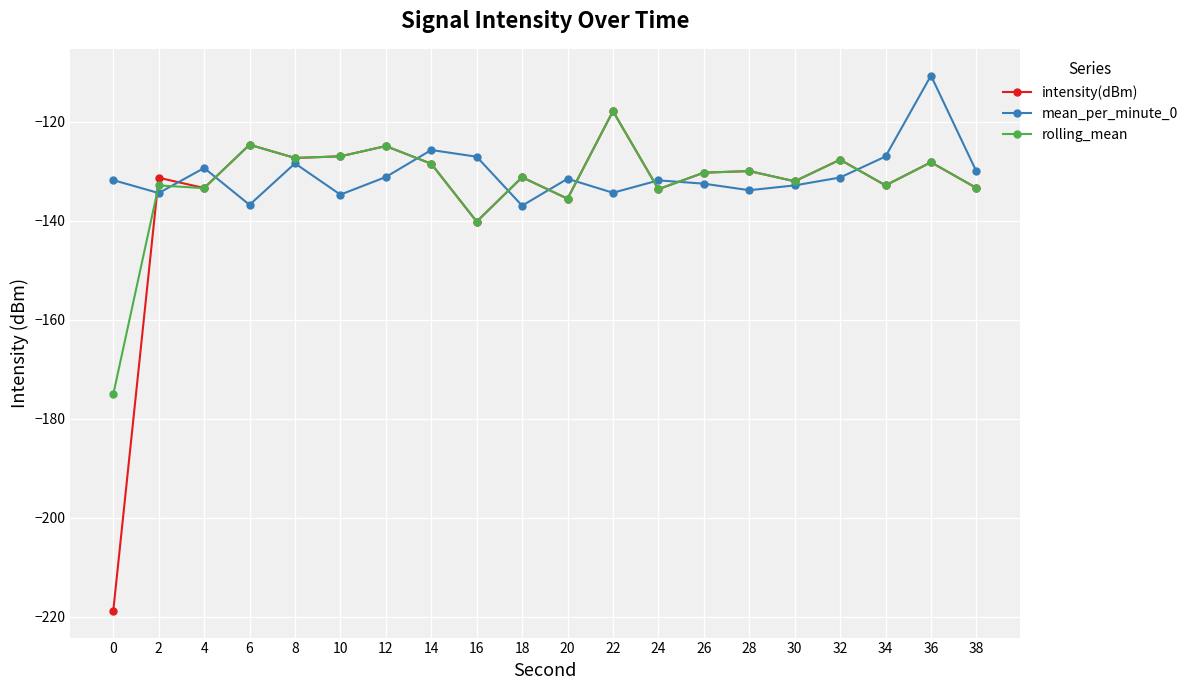

Which category has the highest value in the intensity(dBm) series?

22